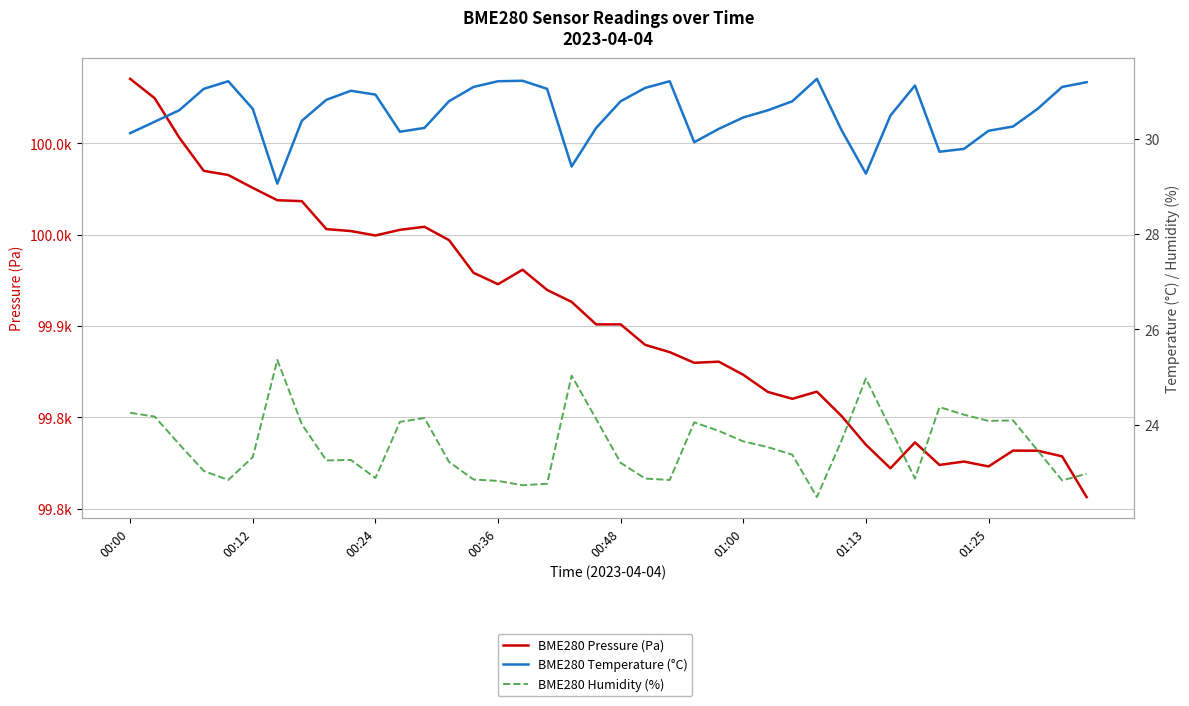

What is the difference between the highest and lowest values at 11?

99928.6